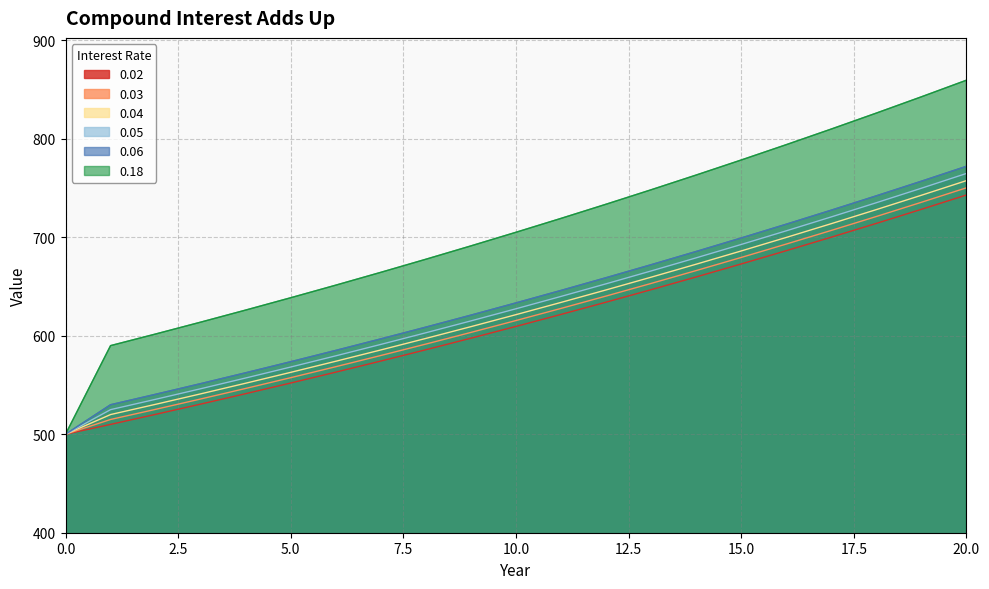

How many data points does each series have?

21